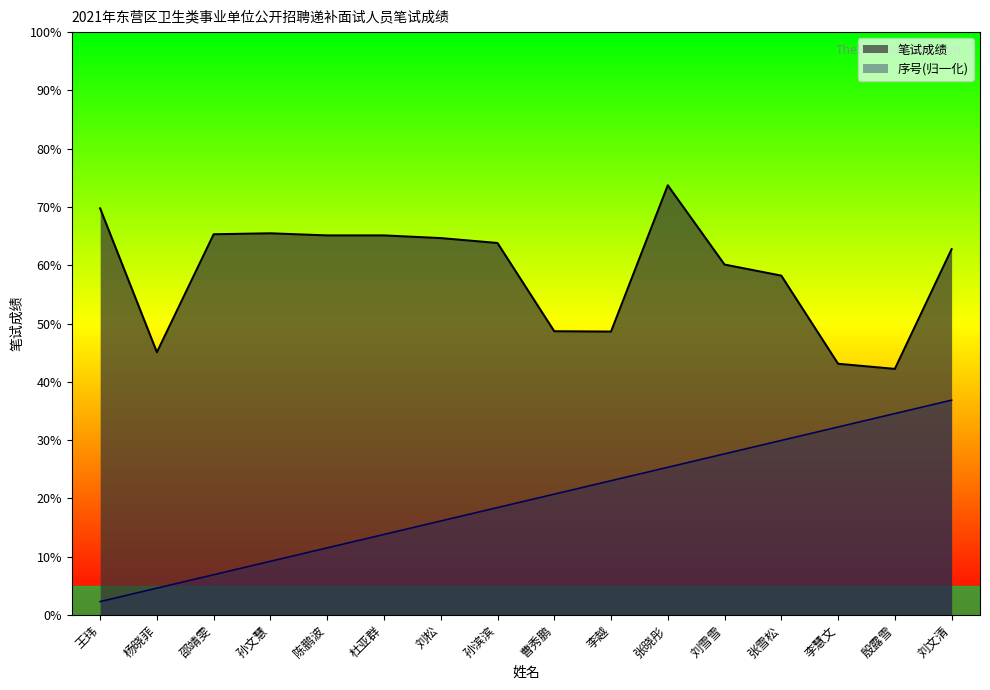

What is the lowest value of the 笔试成绩 series?

42.2